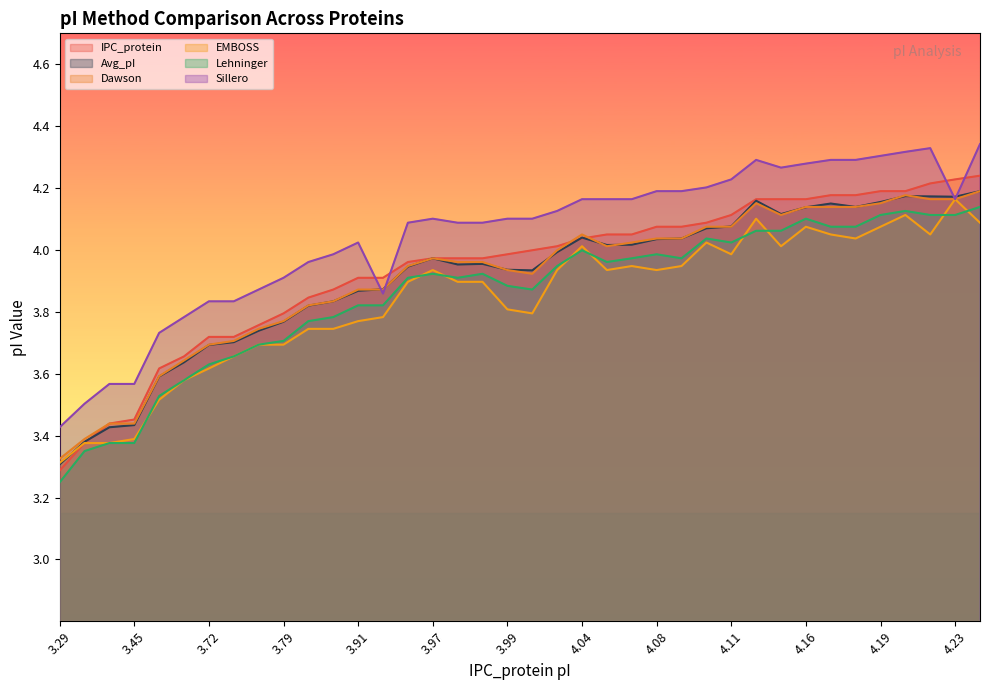

What is the value of the Avg_pI point at the 14th from the left?

3.9